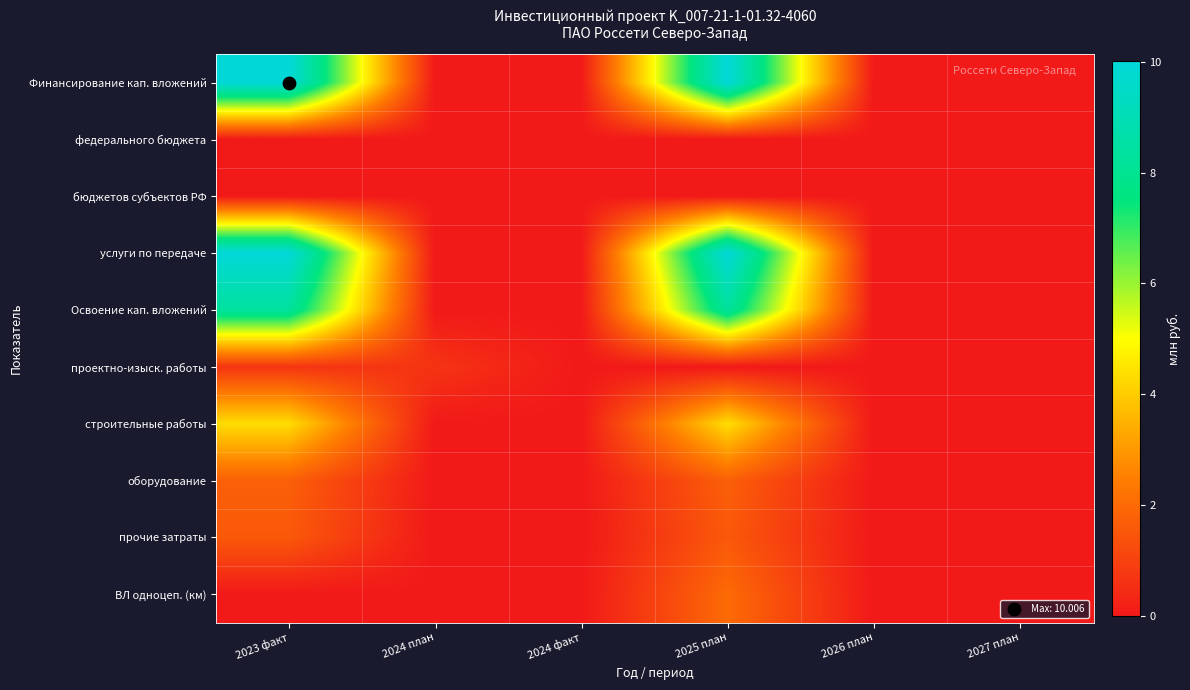

At which category is the sum across all series the highest?

2025 план